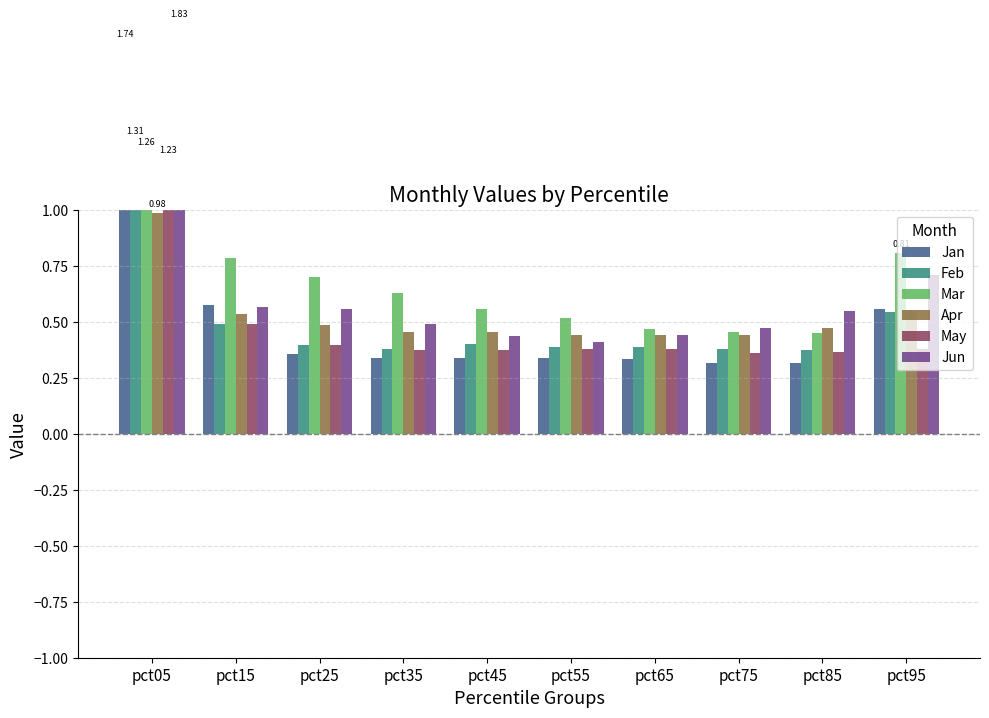

What is the sum of all Mar values?

6.6